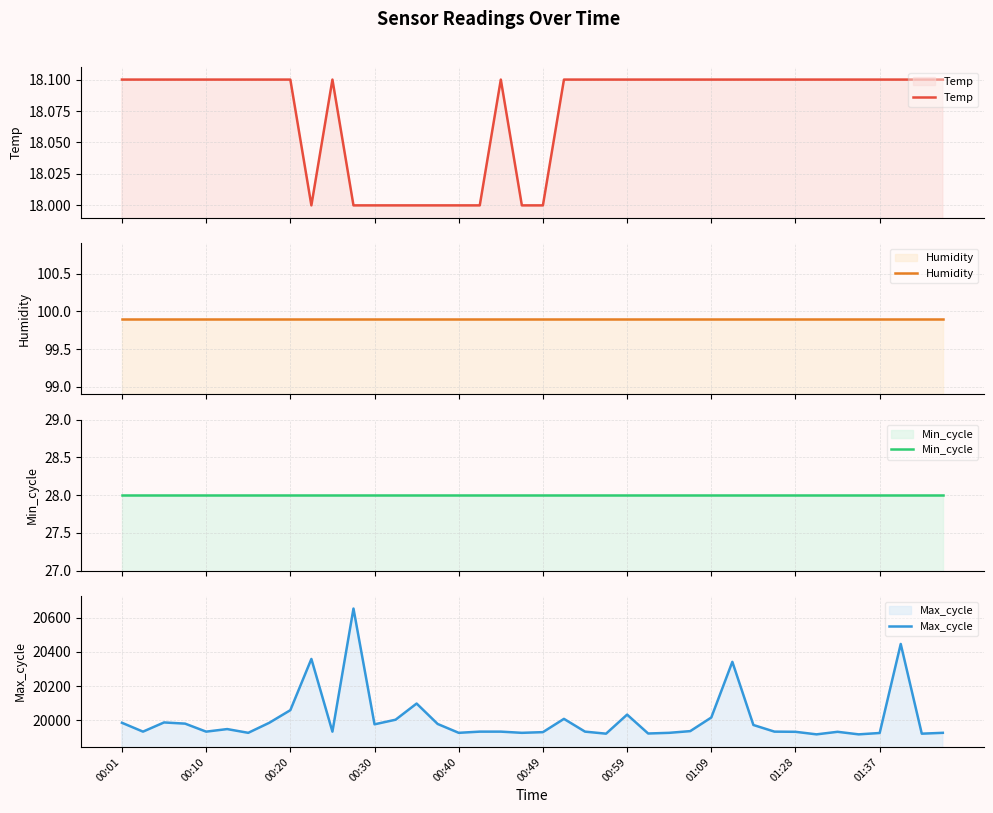

At which category is the sum across all series the highest?

11